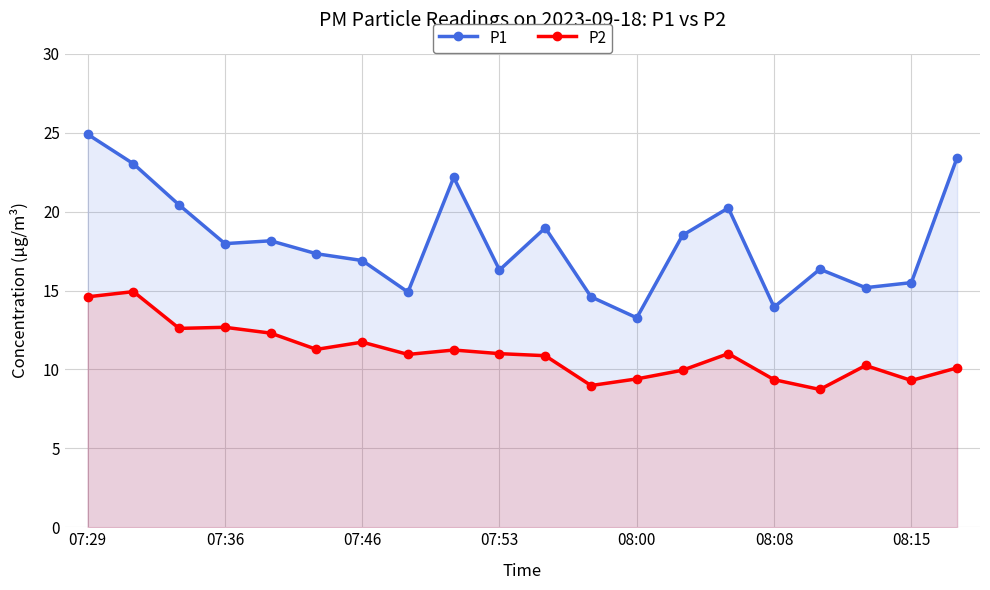

At how many categories does at least one series exceed 18?

9